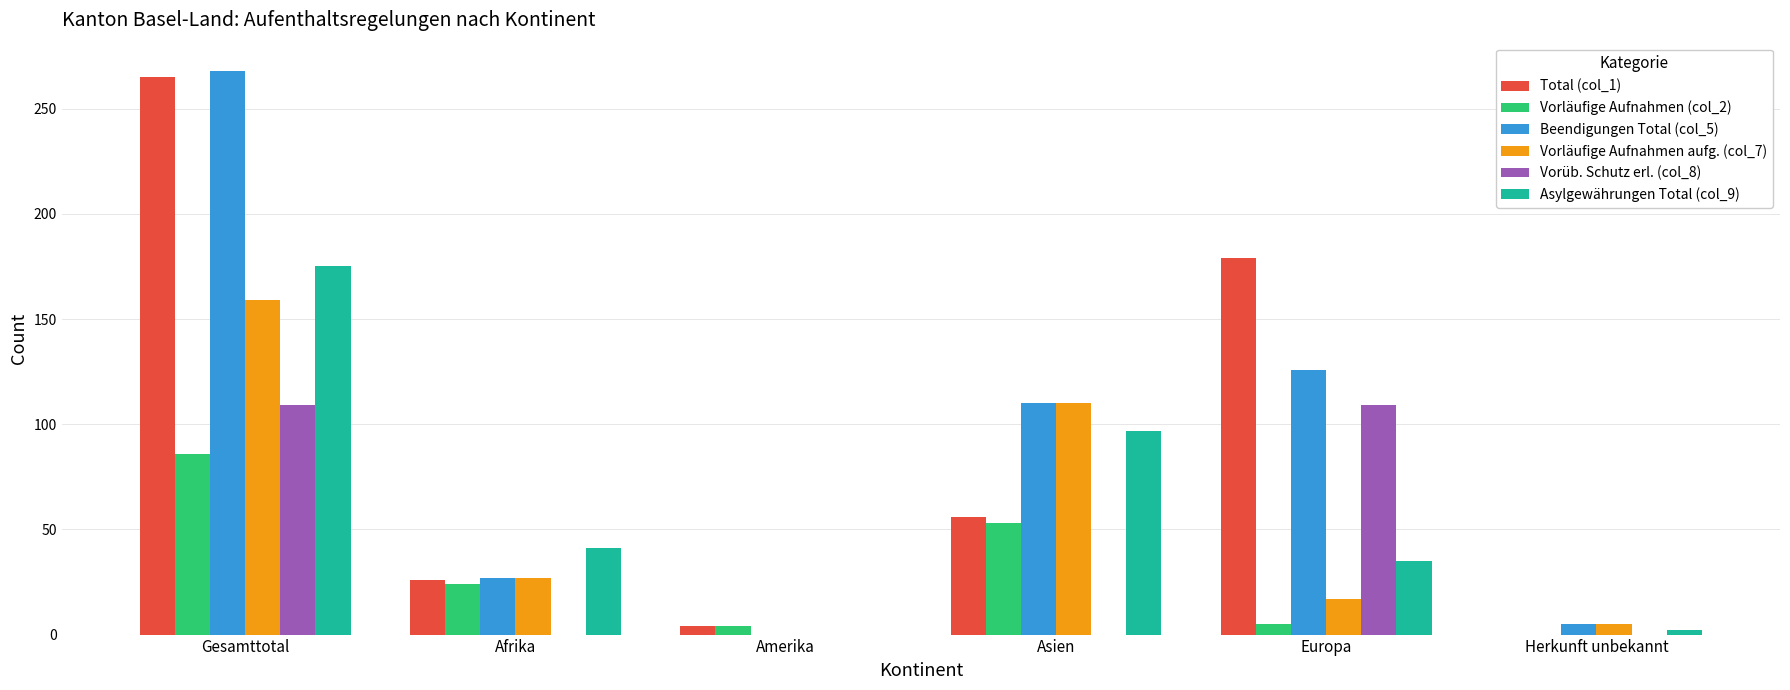

Between Gesamttotal and Afrika, which series saw the biggest shift?

Beendigungen Total (col_5)